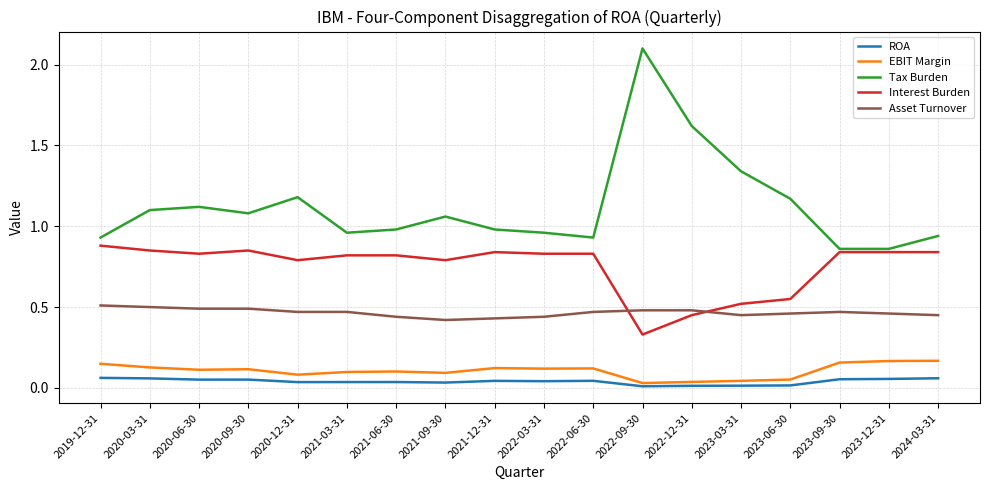

True or false: ROA has a value of 0.1 at 2020-09-30.

True